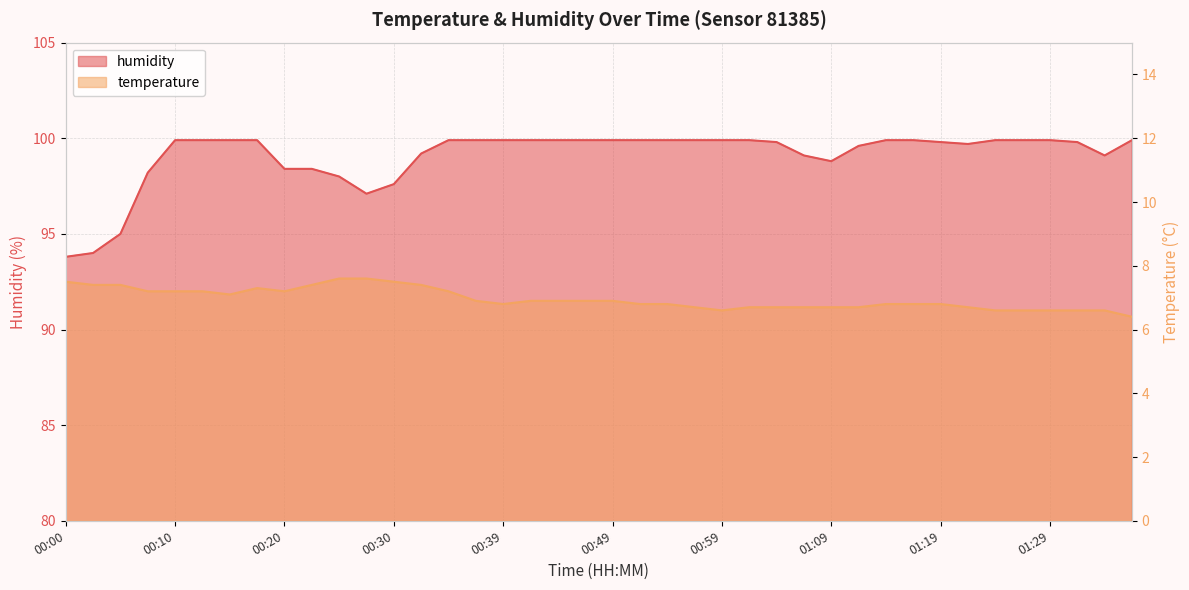

At how many categories does at least one series exceed 17?

40